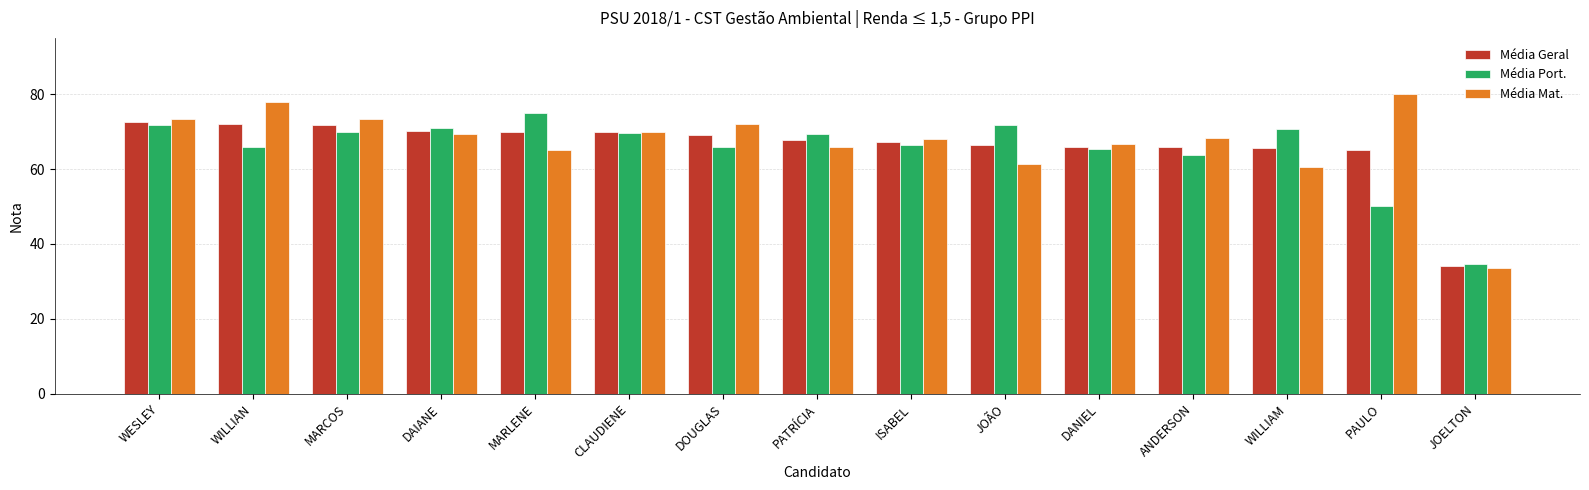

The value of Média Geral at DOUGLAS is 91.9. True or false?

False